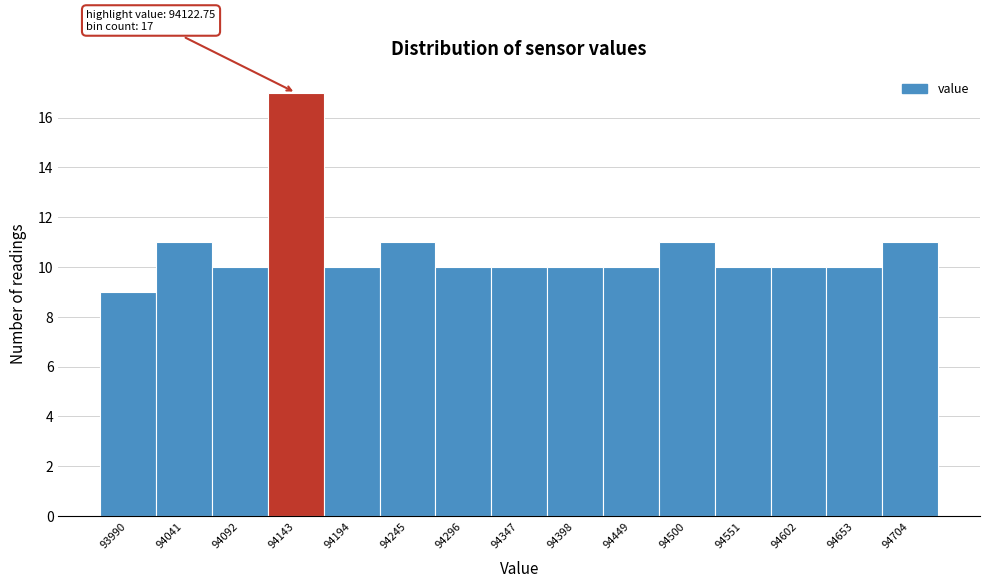

Over which range of the x-axis is the bar tallest?

94120 to 94170